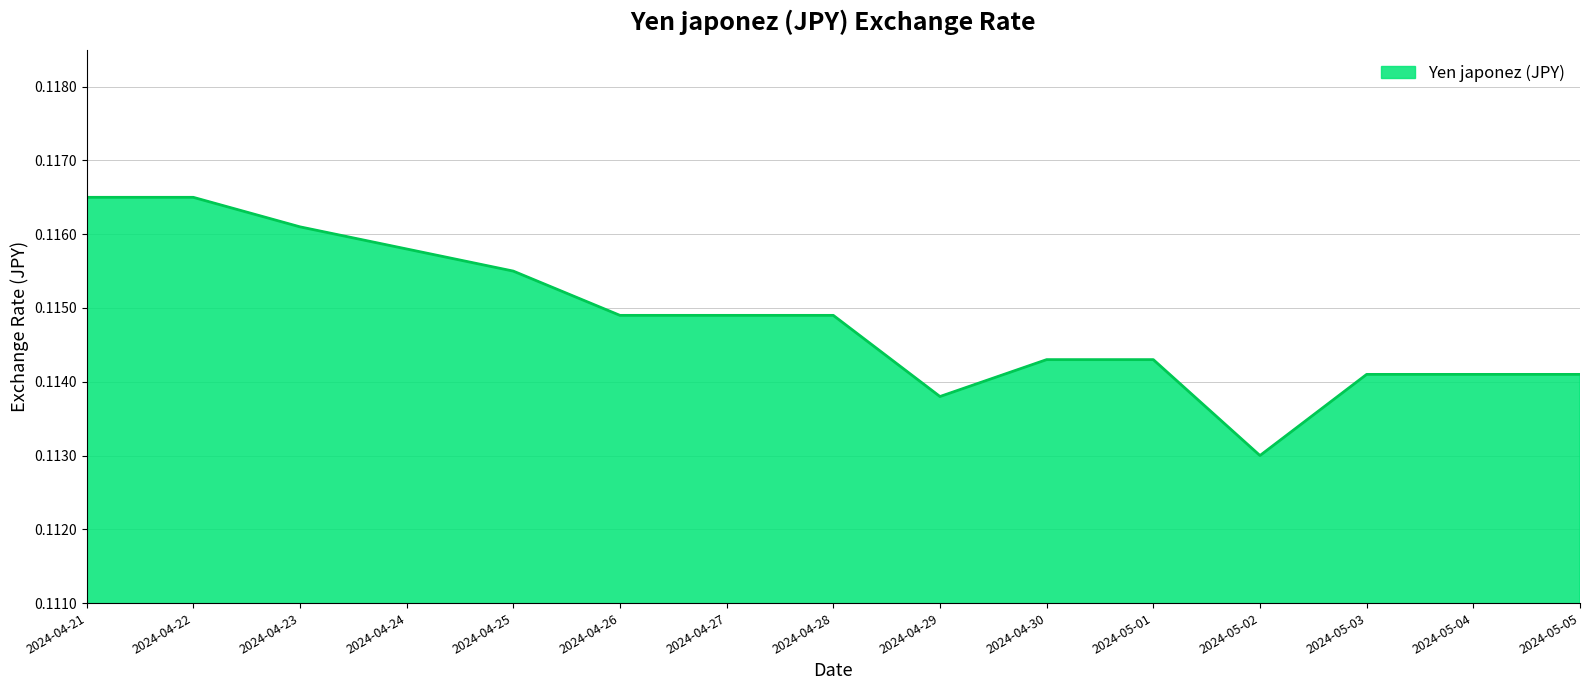

At which label is the value closest to 0?

2024-05-02